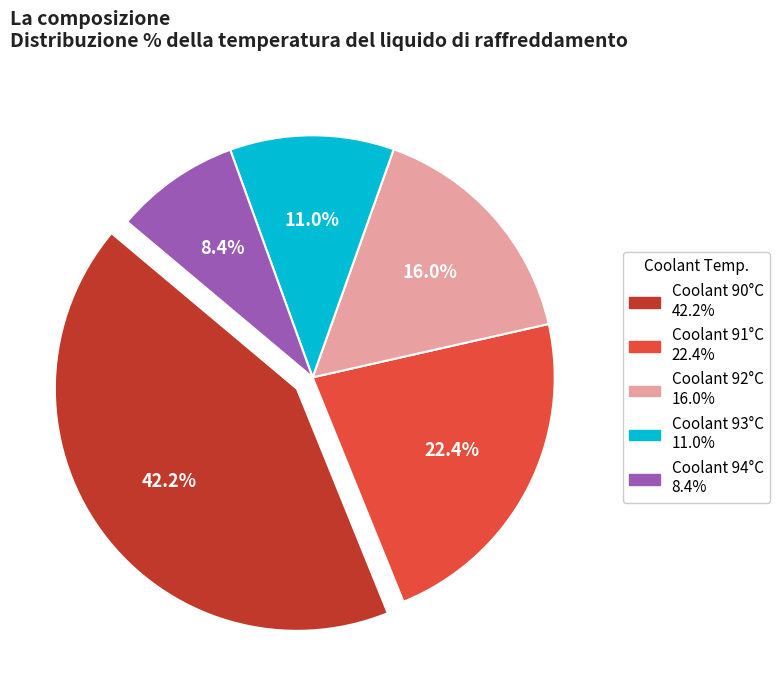

Is there any slice that represents more than half of the pie?

No